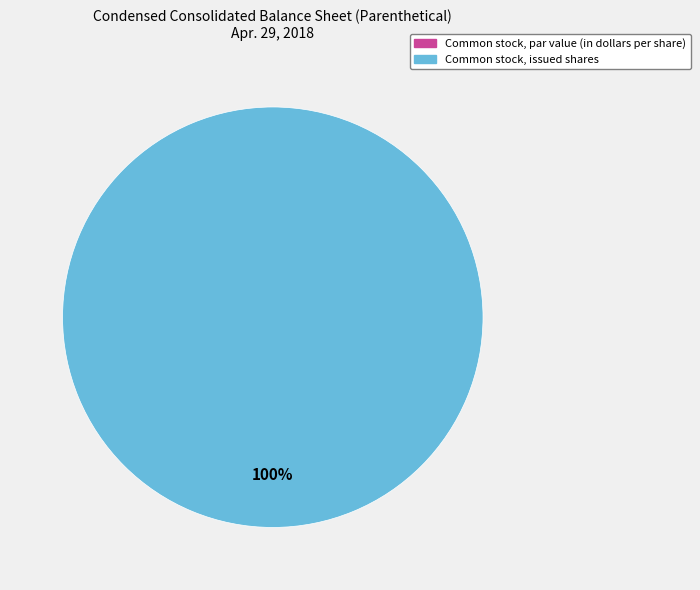

What portion of the pie excludes Common stock, par value (in dollars per share)?

100.0%